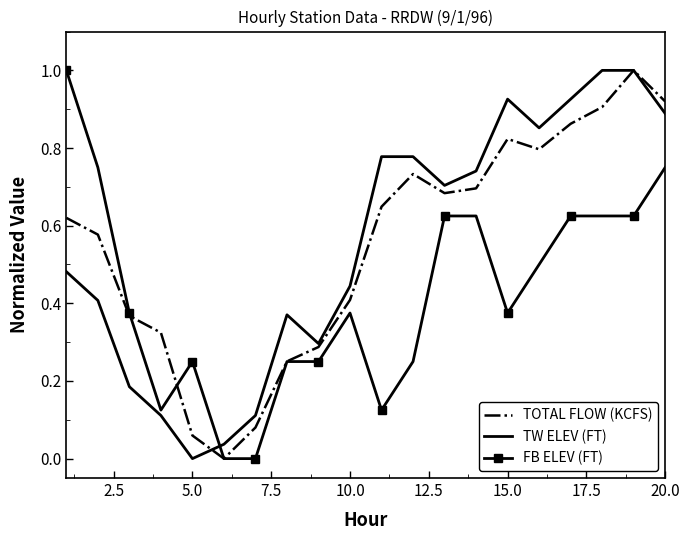

True or false: FB ELEV (FT) and TW ELEV (FT) intersect in this chart.

True